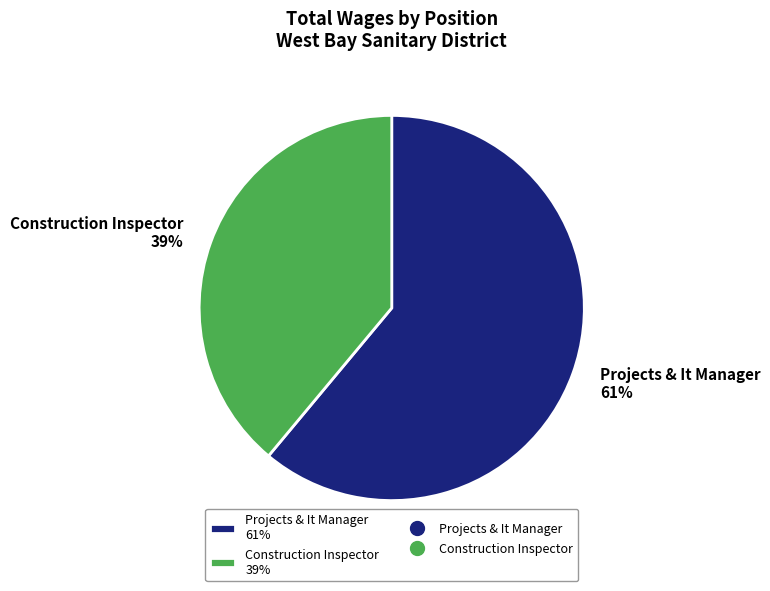

To the nearest percent, what is the average slice percentage?

50%